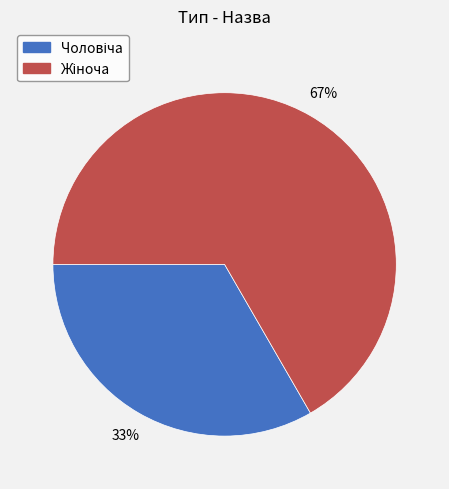

Is there a majority slice in this chart?

Yes